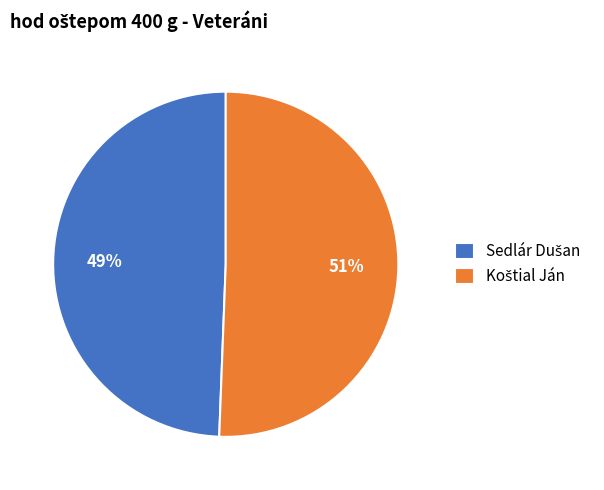

Does any single category account for the majority?

Yes